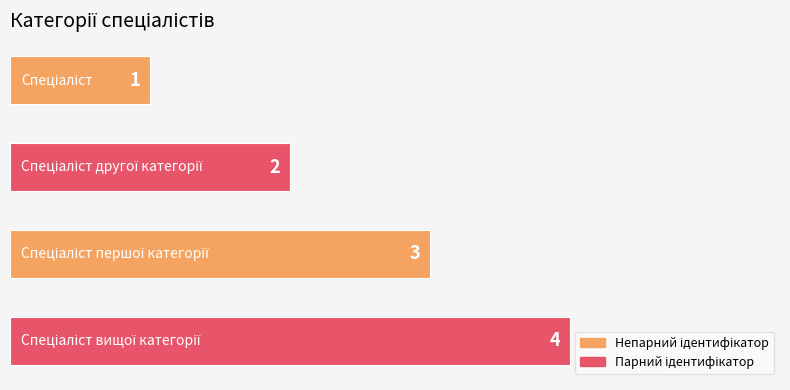

What is the difference between the maximum and minimum values?

3